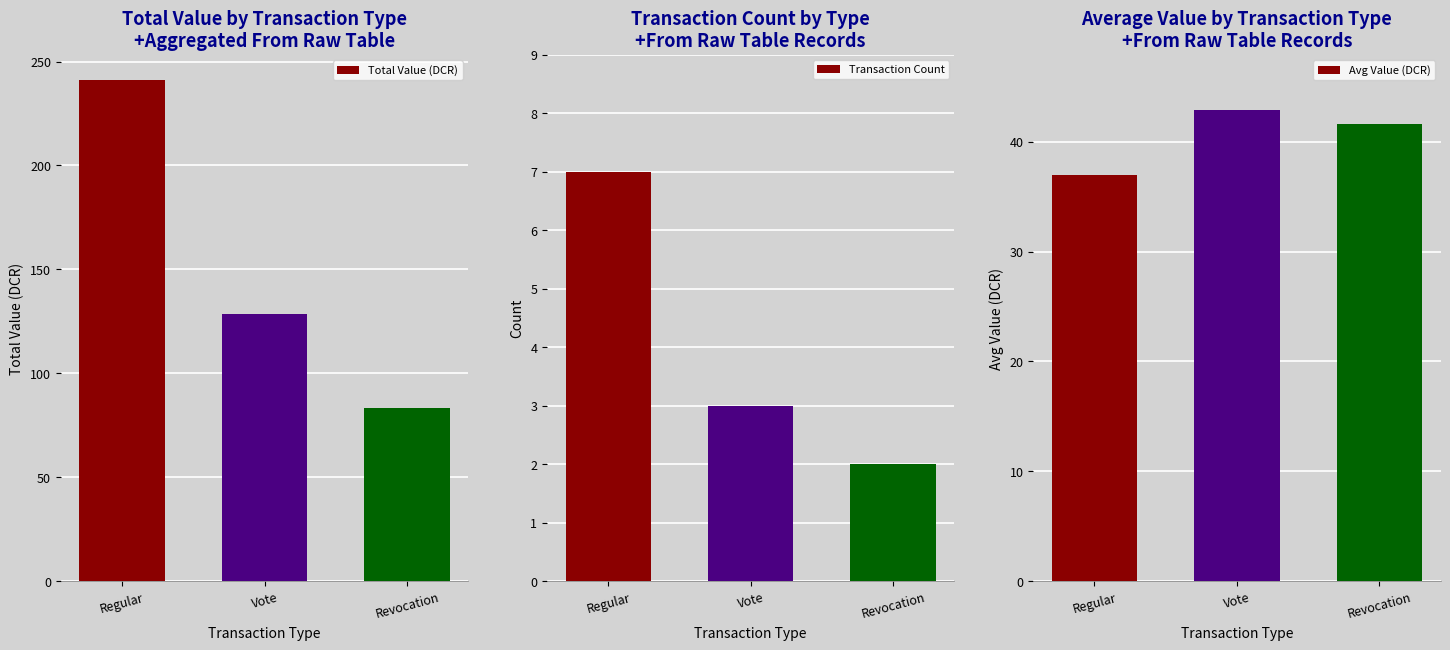

Reading left to right, list all the values displayed in this chart.

Total Value (DCR): 241.2	128.7	83.2
Transaction Count: 7.0	3.0	2.0
Avg Value (DCR): 37.0	42.9	41.6